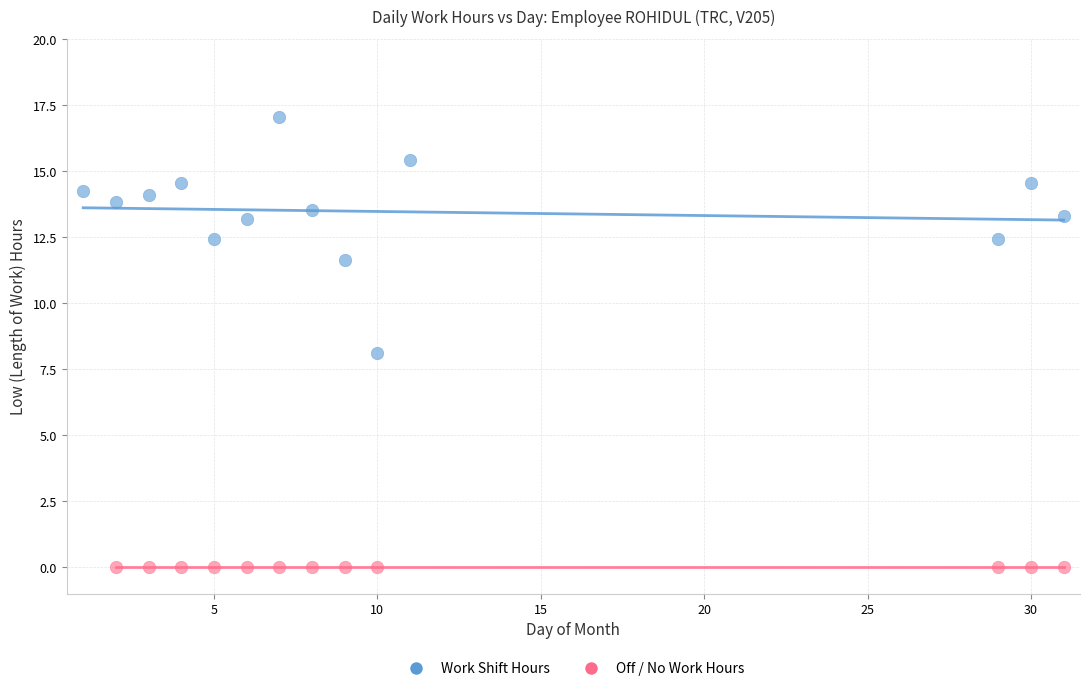

Which series reaches the minimum Y coordinate?

Off / No Work Hours